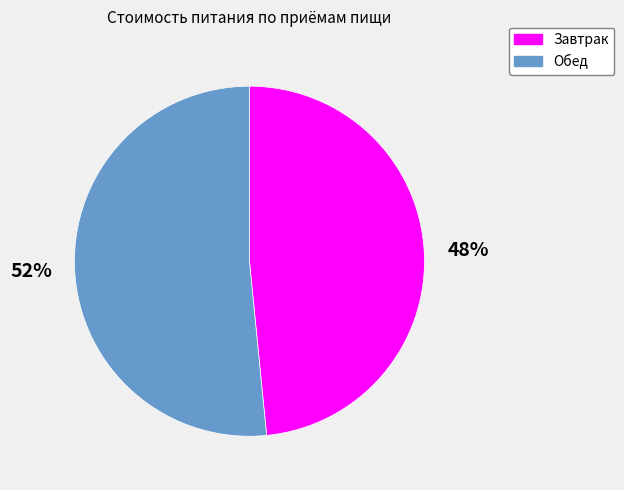

To the nearest percent, what percentage of the pie is Завтрак?

48%